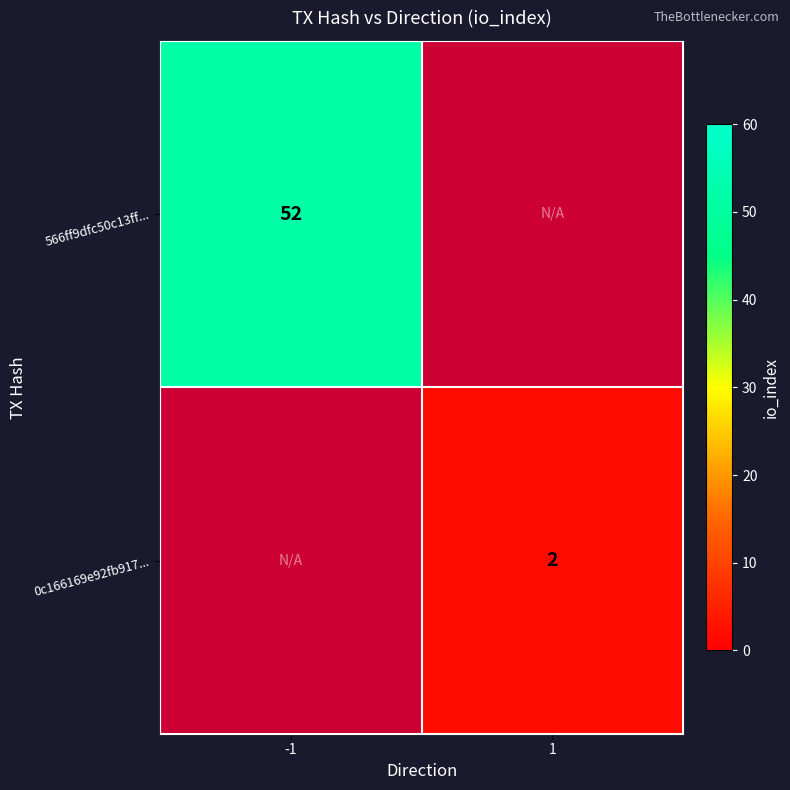

Which label corresponds to the smallest value in the chart?

1